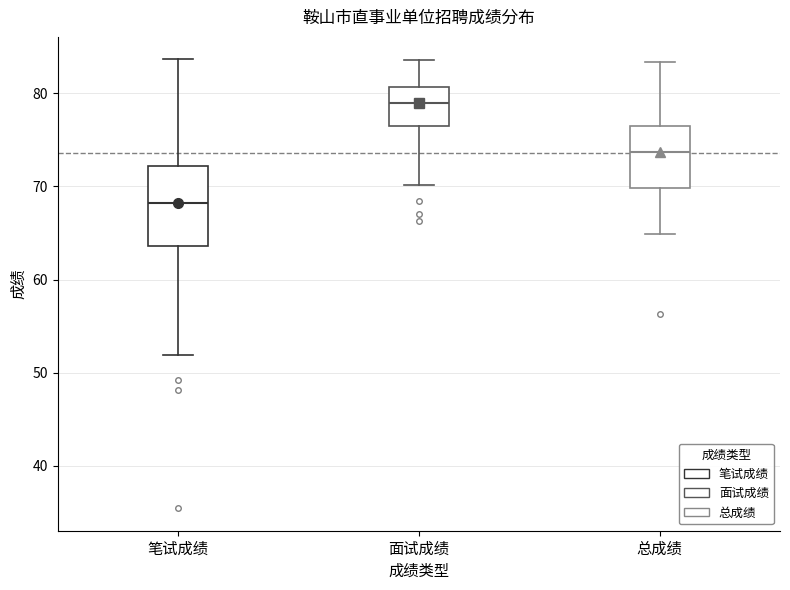

Which box is the tallest, from its lower edge to its upper edge?

笔试成绩